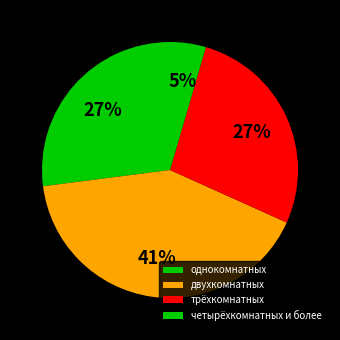

Count the number of slices in the pie.

4